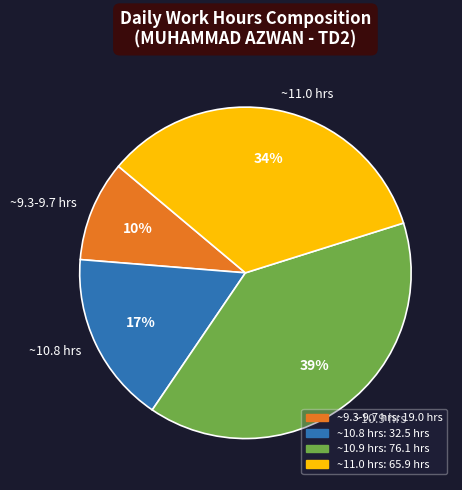

What percentage is the ~10.9 hrs slice, to the nearest percent?

39%